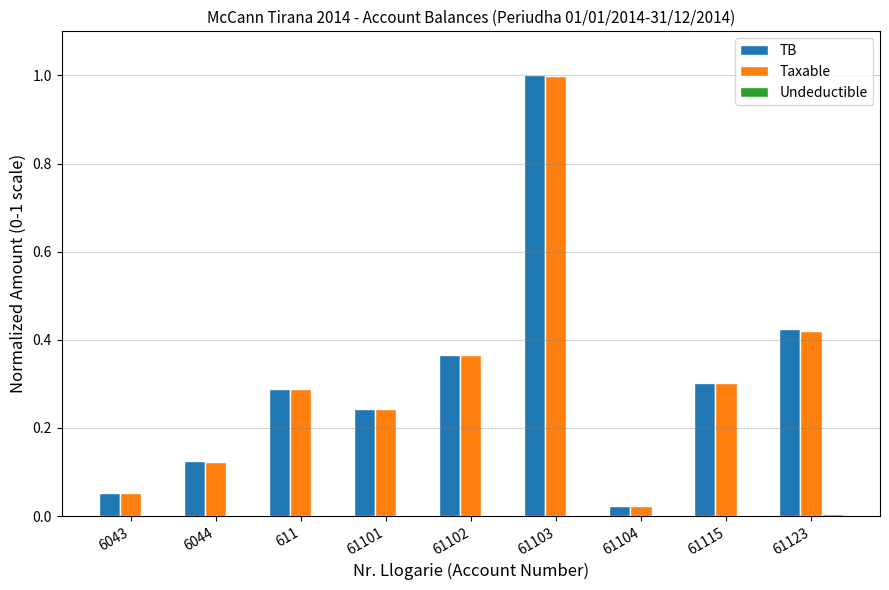

True or false: Taxable has a value of 0.2 at 6044.

False